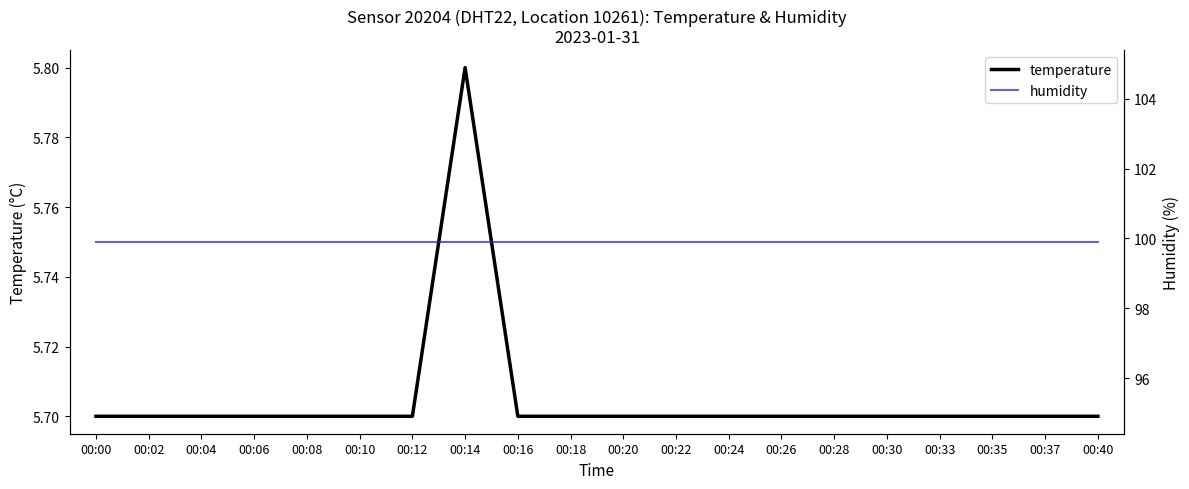

What is the smallest value displayed?

5.7